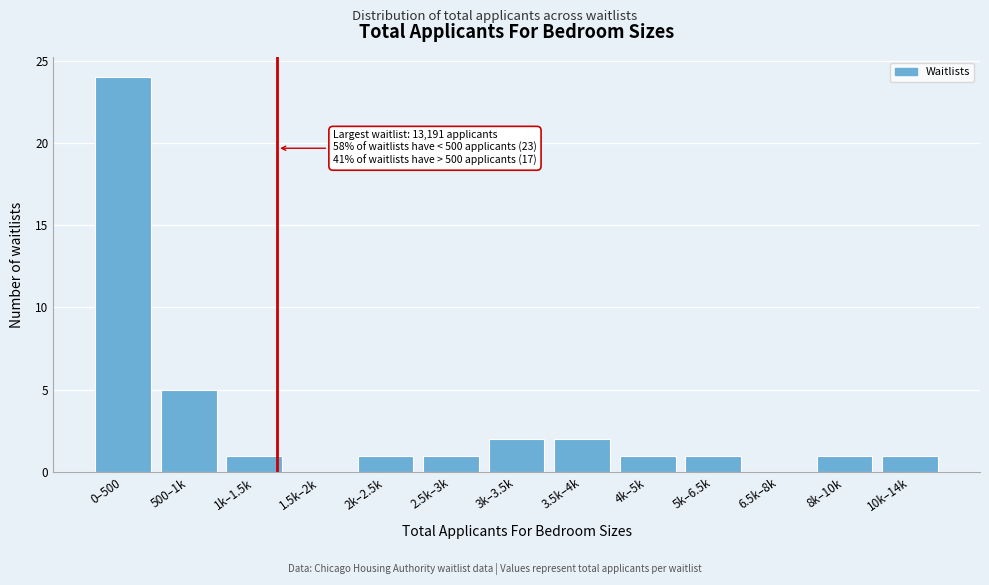

Reading left to right, list all the values displayed in this chart.

0–500=24	500–1k=5	1k–1.5k=1	1.5k–2k=0	2k–2.5k=1	2.5k–3k=1	3k–3.5k=2	3.5k–4k=2	4k–5k=1	5k–6.5k=1	6.5k–8k=0	8k–10k=1	10k–14k=1